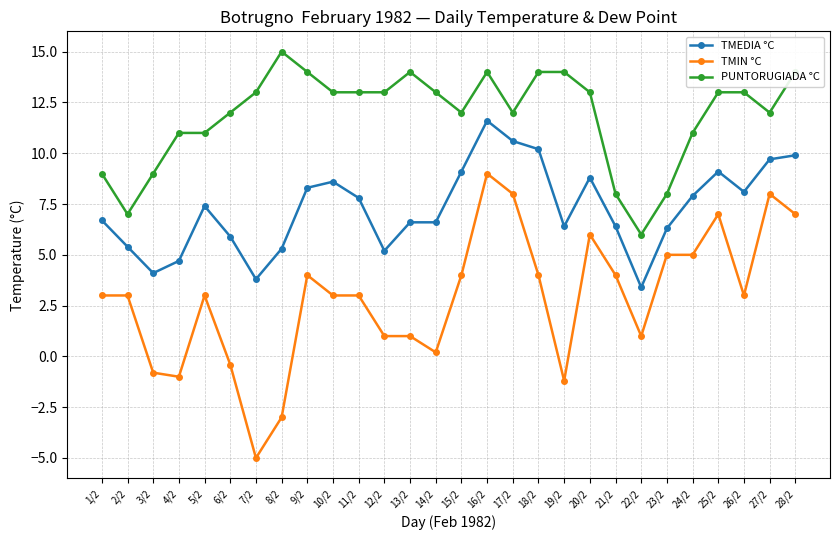

What is the spread (max minus min) of values at 3/2?

9.8